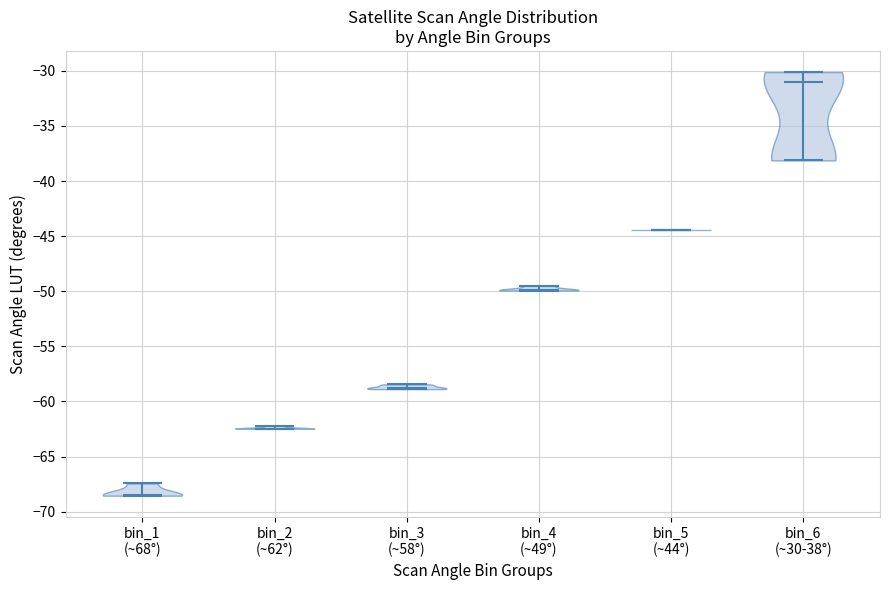

Reading left to right, read every violin against the y-axis: where its median line is, and the lowest and highest points it reaches. The values are not printed on the chart, so give them approximately, as read against the axis.

bin_1 (~68°): median line -68.5, lowest point -68.5, highest point -67.5
bin_2 (~62°): median line -62.5, lowest point -62.5, highest point -62.0
bin_3 (~58°): median line -59.0, lowest point -59.0, highest point -58.5
bin_4 (~49°): median line -50.0, lowest point -50.0, highest point -49.5
bin_5 (~44°): median line -44.5, lowest point -44.5, highest point -44.5
bin_6 (~30-38°): median line -31.0, lowest point -38.0, highest point -30.0